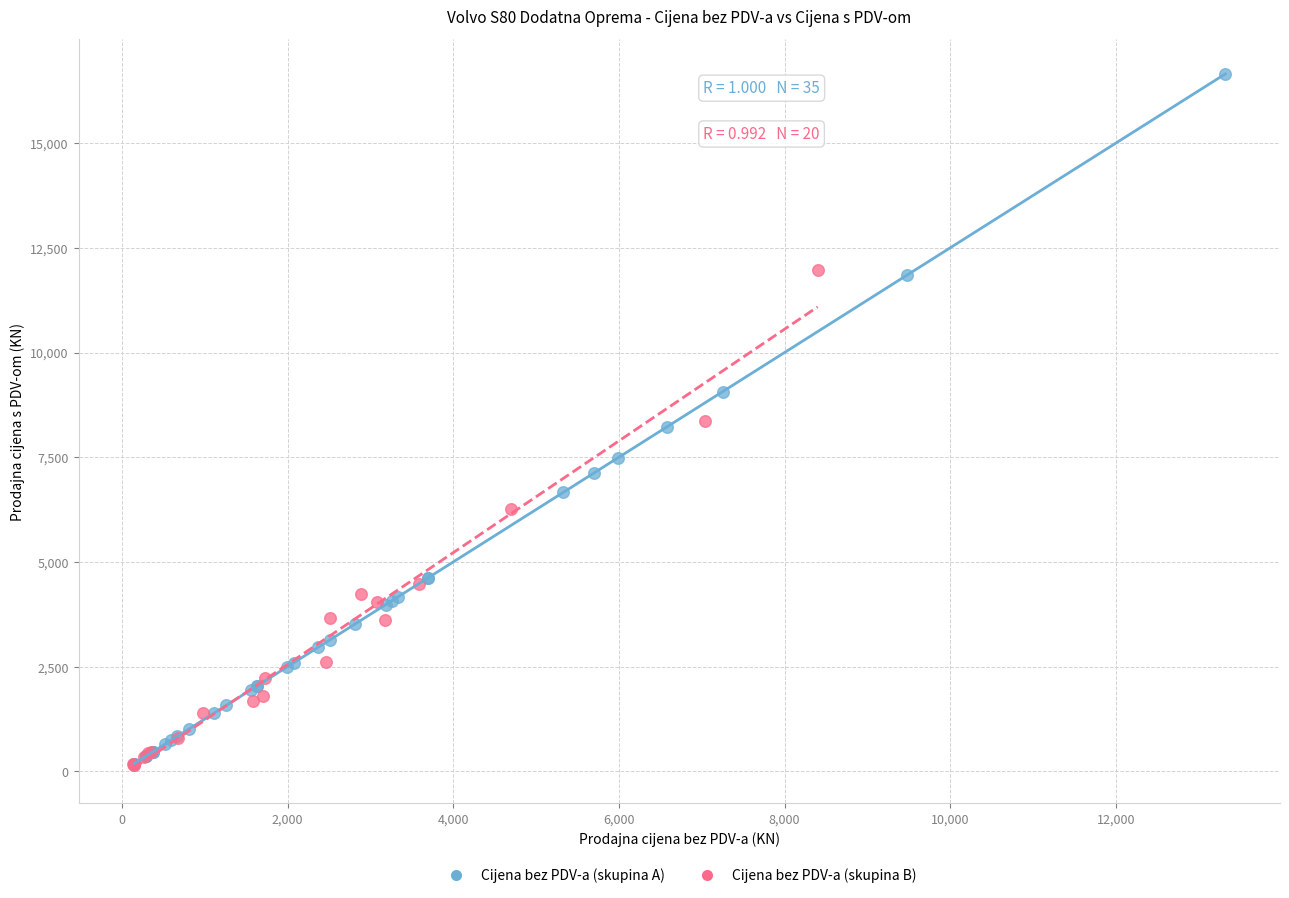

Which series contains the highest Y value?

Cijena bez PDV-a (skupina A)